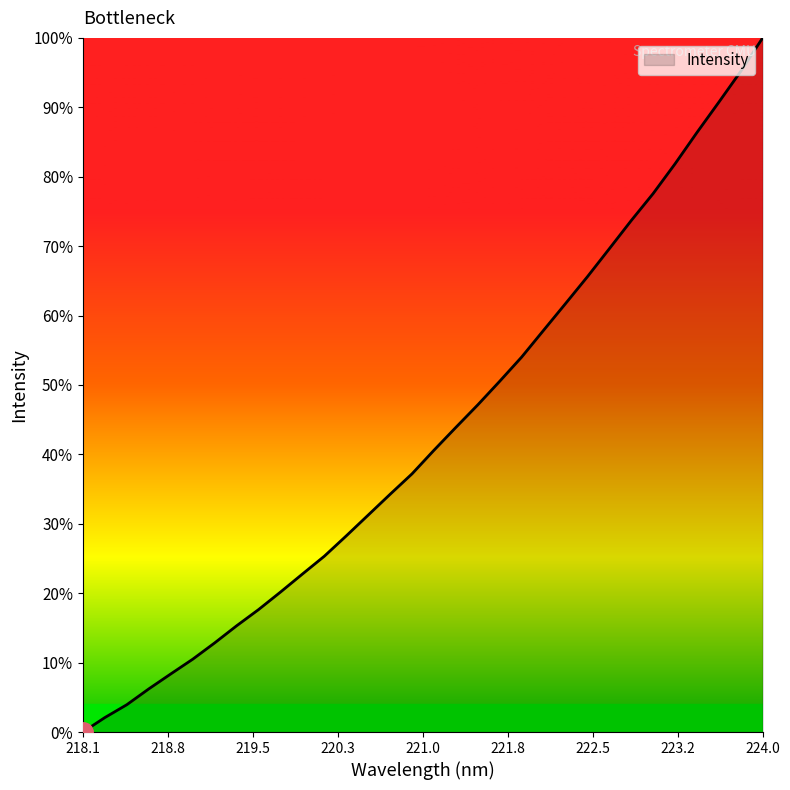

Does the chart have visible grid lines?

No